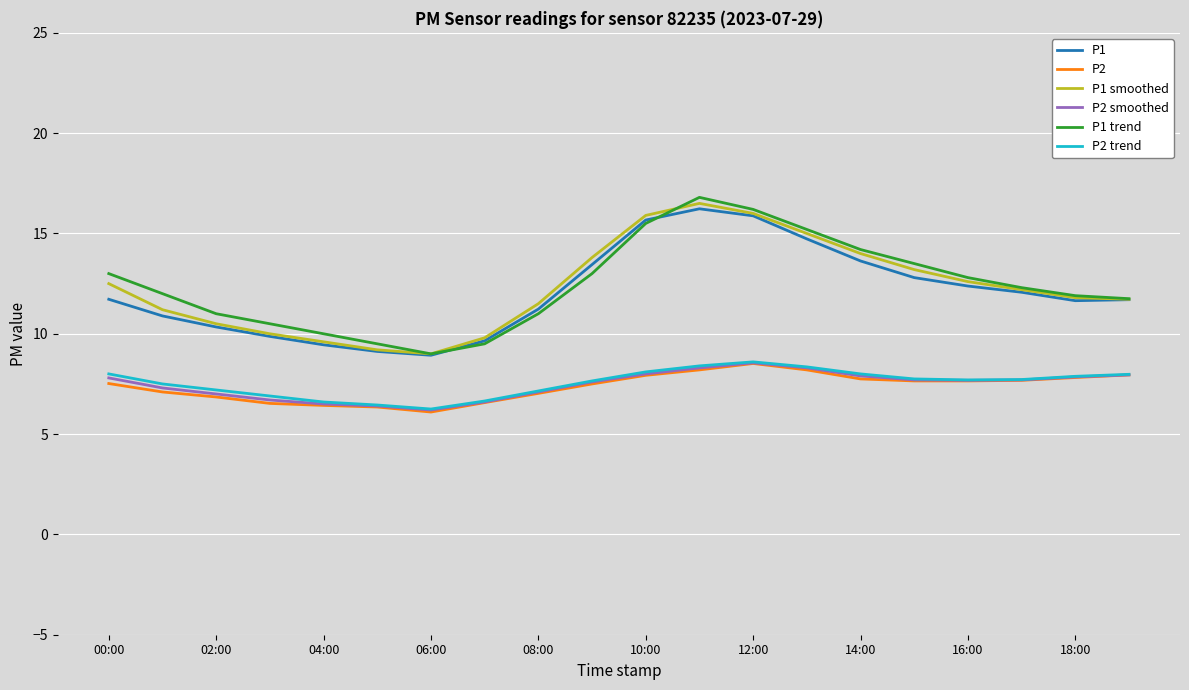

True or false: P1 trend and P2 smoothed intersect in this chart.

False